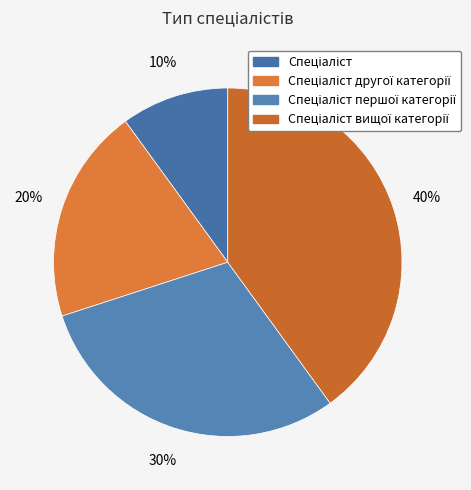

How much of the chart is everything except Спеціаліст вищої категорії?

60.0%